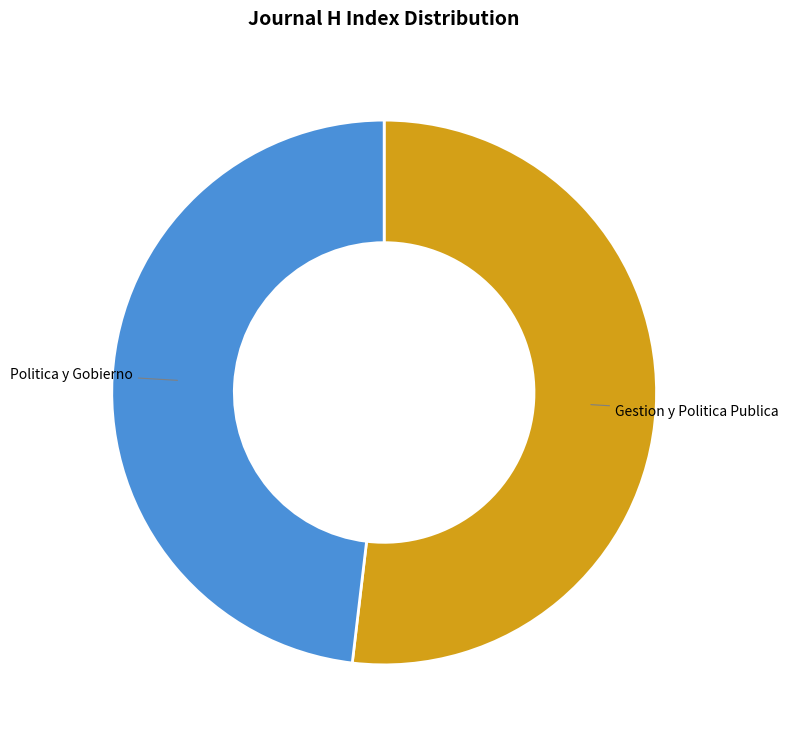

Which has a higher value, Gestion y Politica Publica or Politica y Gobierno?

Gestion y Politica Publica